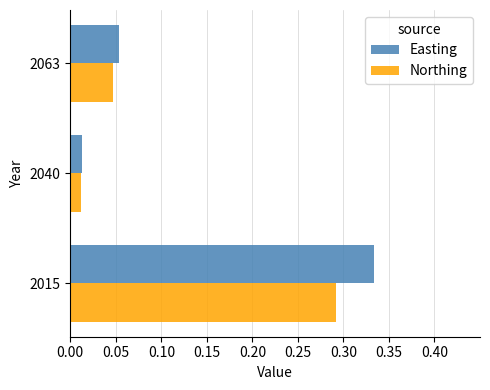

What is the sum of all Northing values?

0.4